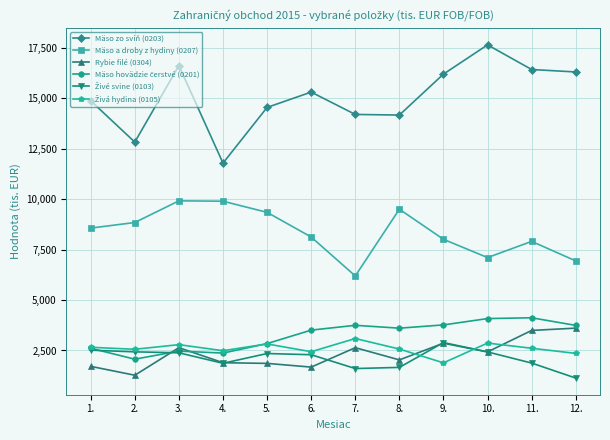

What is the label of the 8th point from the left?

8.